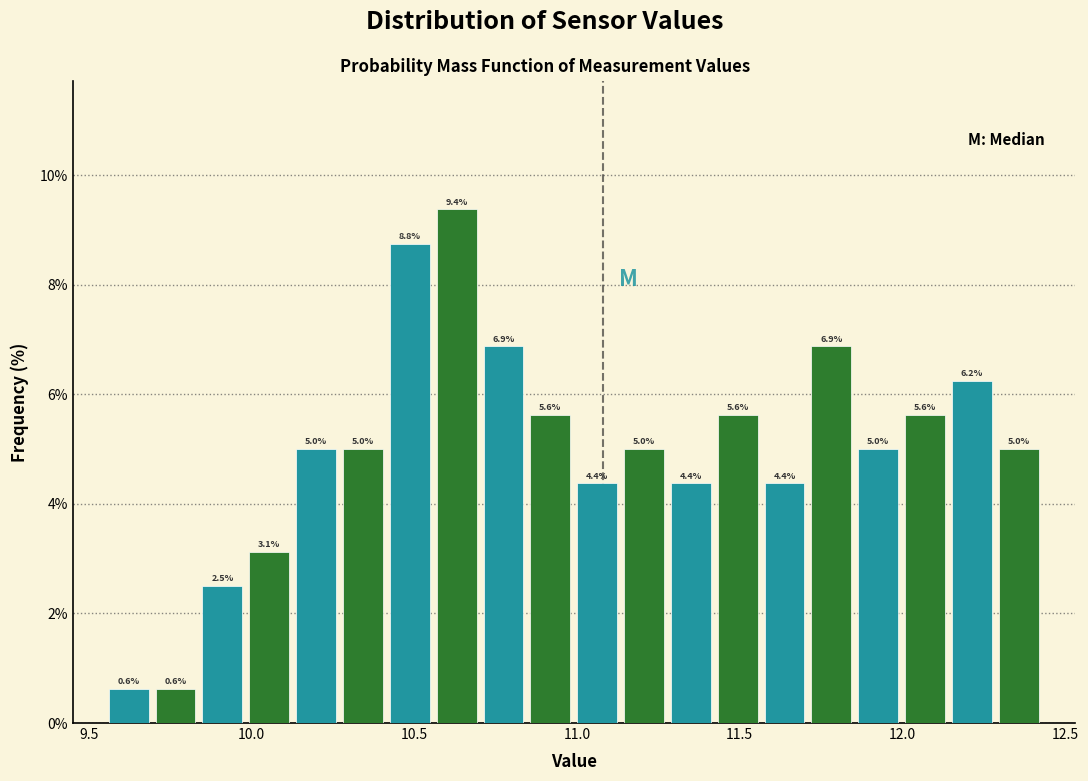

Around what value on the x-axis is the tallest bar? Give the approximate position of its centre, as read against the axis.

10.65